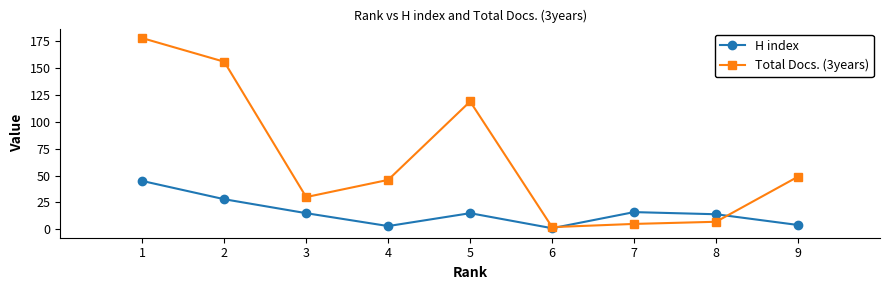

The Total Docs. (3years) series shows 119 at 5. True or false?

True